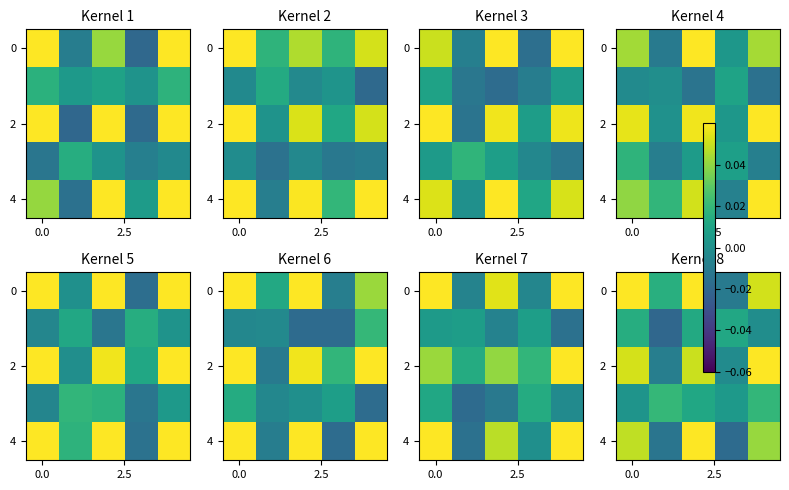

How many categories are shown in the chart?

5